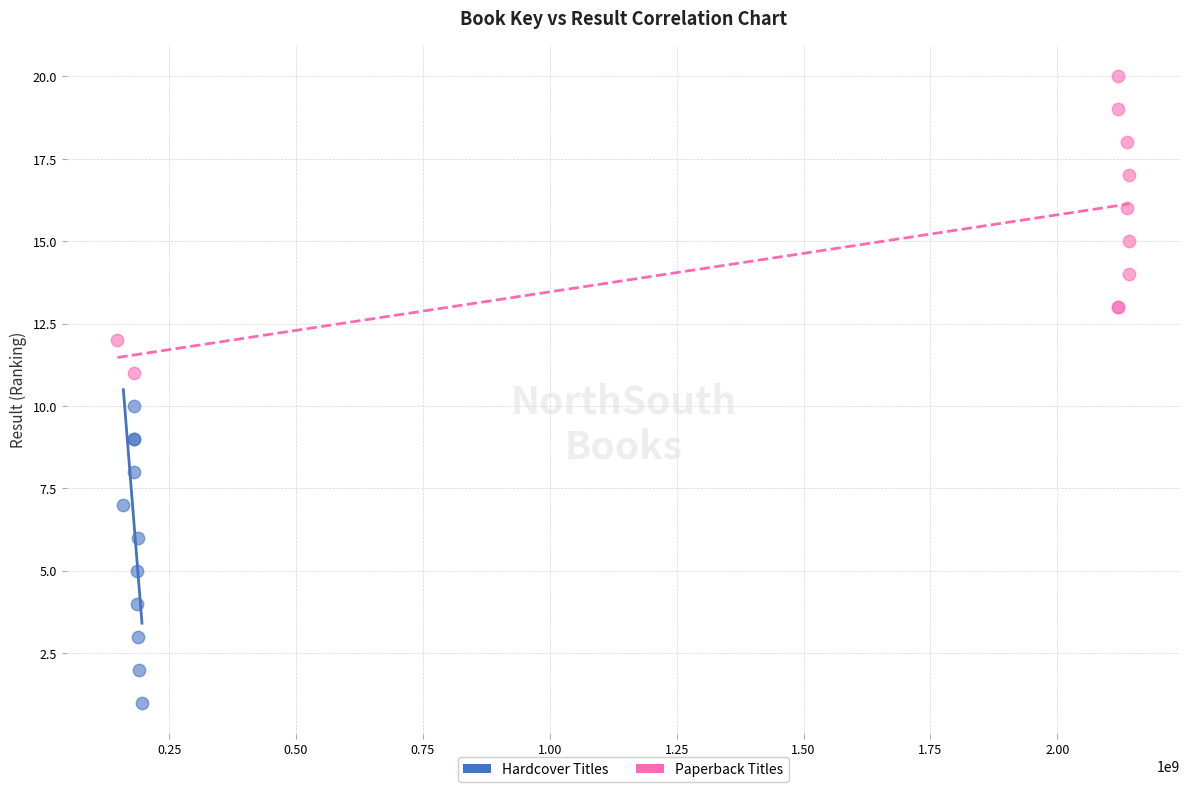

Which series reaches the minimum Y coordinate?

Hardcover Titles